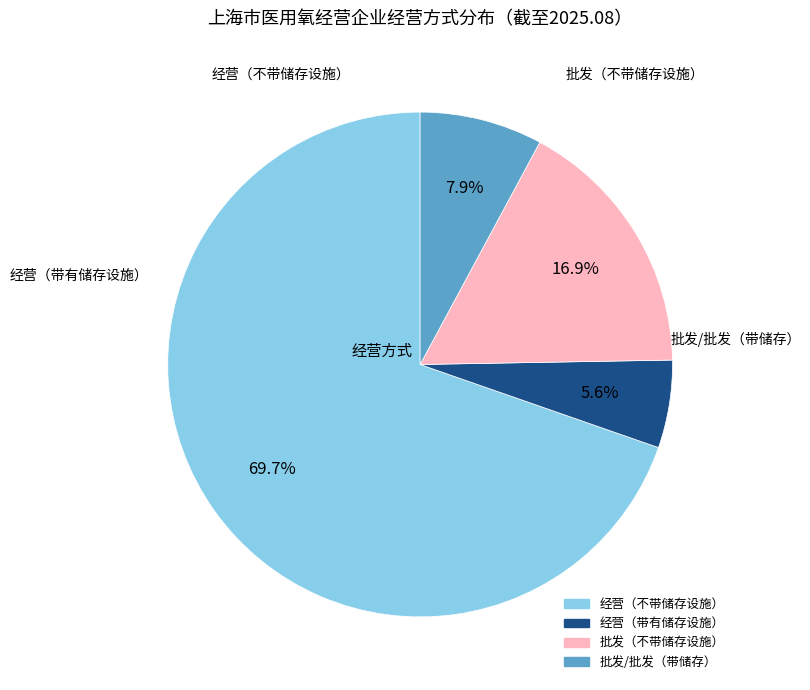

How many segments does this pie chart have?

4